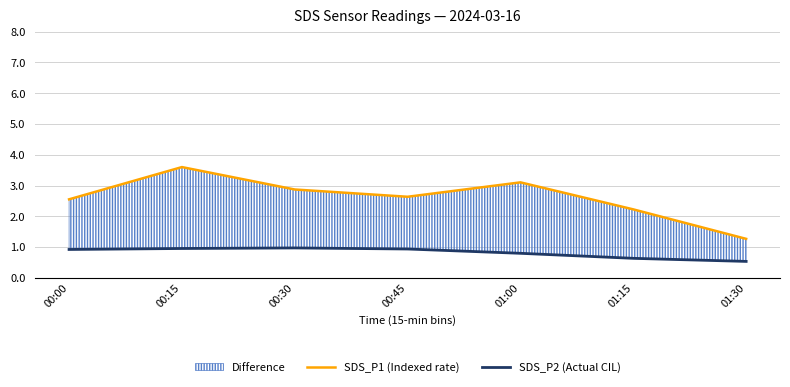

What is the difference between the SDS_P2 (Actual CIL) values at 01:15 and 00:30?

0.3